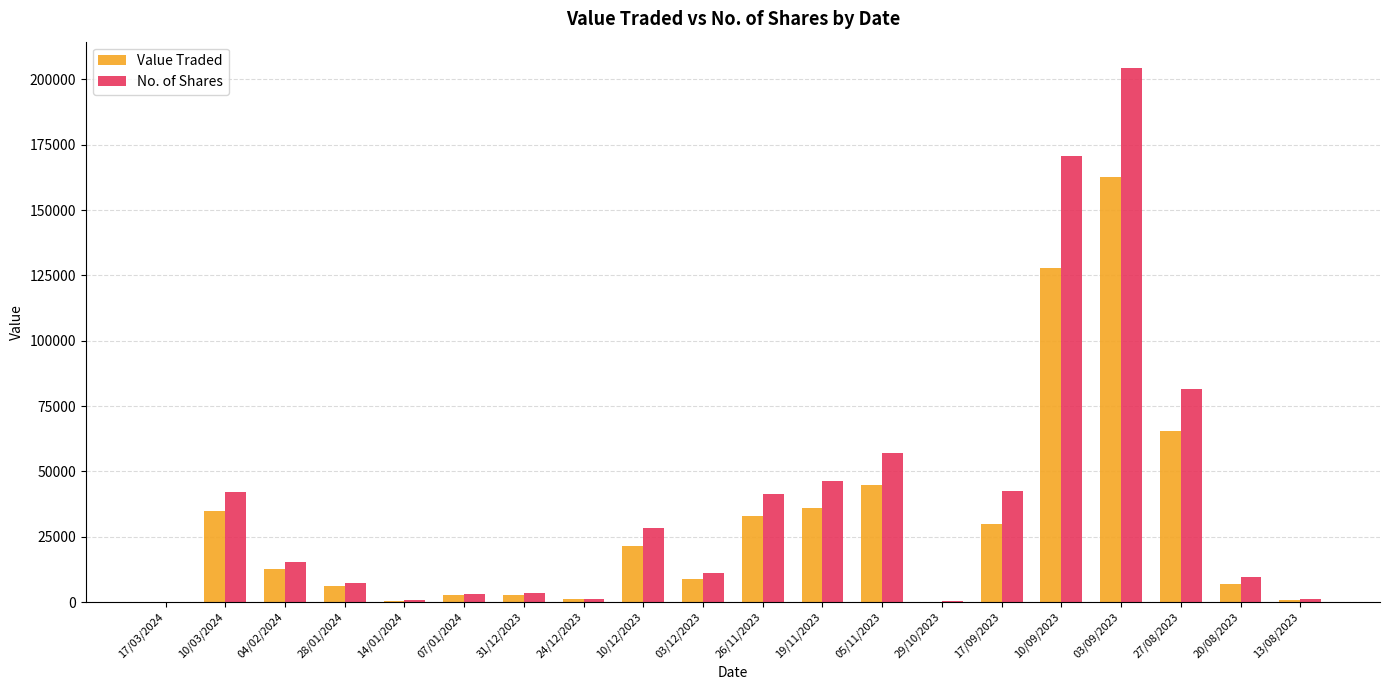

What is the average value of the No. of Shares series?

38350